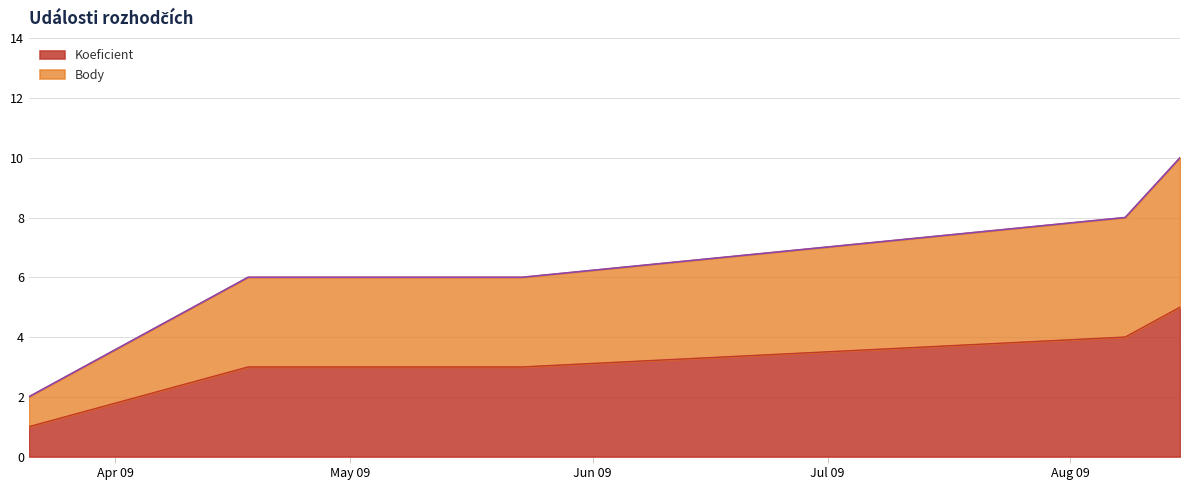

Does the chart have visible grid lines?

Yes